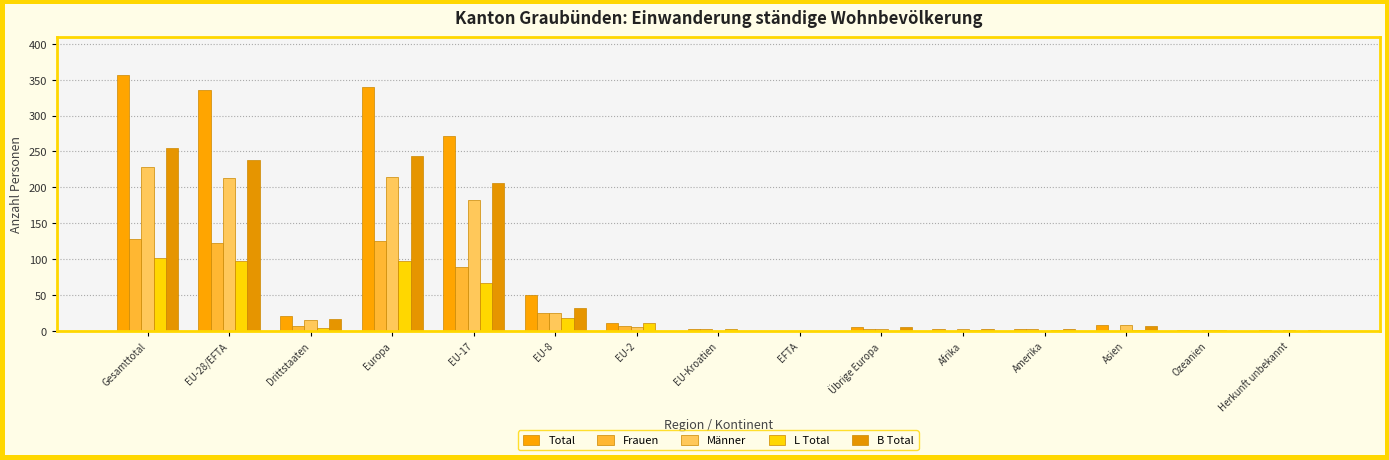

Which series has the largest total across all categories?

Total